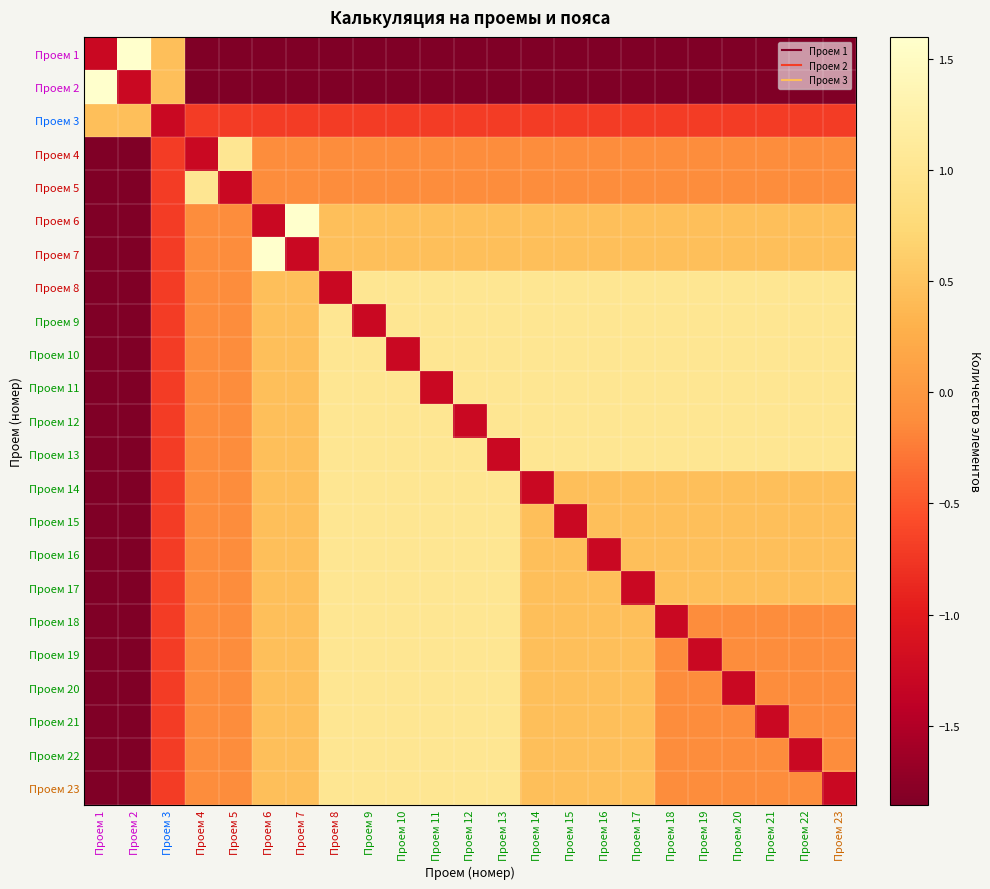

What is the greatest value displayed?

1.6